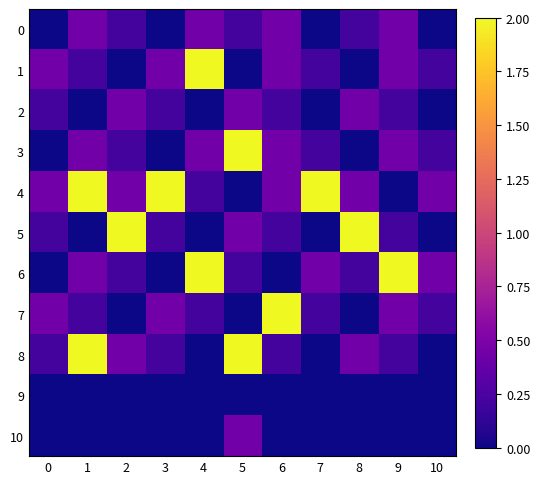

Reading left to right, transcribe all the data shown in this chart.

0: 0=0.0	1=0.4	2=0.2	3=0.0	4=0.4	5=0.2	6=0.4	7=0.0	8=0.2	9=0.4	10=0.0
1: 0=0.4	1=0.2	2=0.0	3=0.4	4=2.0	5=0.0	6=0.4	7=0.2	8=0.0	9=0.4	10=0.2
2: 0=0.2	1=0.0	2=0.4	3=0.2	4=0.0	5=0.4	6=0.2	7=0.0	8=0.4	9=0.2	10=0.0
3: 0=0.0	1=0.4	2=0.2	3=0.0	4=0.4	5=2.0	6=0.4	7=0.2	8=0.0	9=0.4	10=0.2
4: 0=0.4	1=2.0	2=0.4	3=2.0	4=0.2	5=0.0	6=0.4	7=2.0	8=0.4	9=0.0	10=0.4
5: 0=0.2	1=0.0	2=2.0	3=0.2	4=0.0	5=0.4	6=0.2	7=0.0	8=2.0	9=0.2	10=0.0
6: 0=0.0	1=0.4	2=0.2	3=0.0	4=2.0	5=0.2	6=0.0	7=0.4	8=0.2	9=2.0	10=0.4
7: 0=0.4	1=0.2	2=0.0	3=0.4	4=0.2	5=0.0	6=2.0	7=0.2	8=0.0	9=0.4	10=0.2
8: 0=0.2	1=2.0	2=0.4	3=0.2	4=0.0	5=2.0	6=0.2	7=0.0	8=0.4	9=0.2	10=0.0
9: 0=0.0	1=0.0	2=0.0	3=0.0	4=0.0	5=0.0	6=0.0	7=0.0	8=0.0	9=0.0	10=0.0
10: 0=0.0	1=0.0	2=0.0	3=0.0	4=0.0	5=0.4	6=0.0	7=0.0	8=0.0	9=0.0	10=0.0